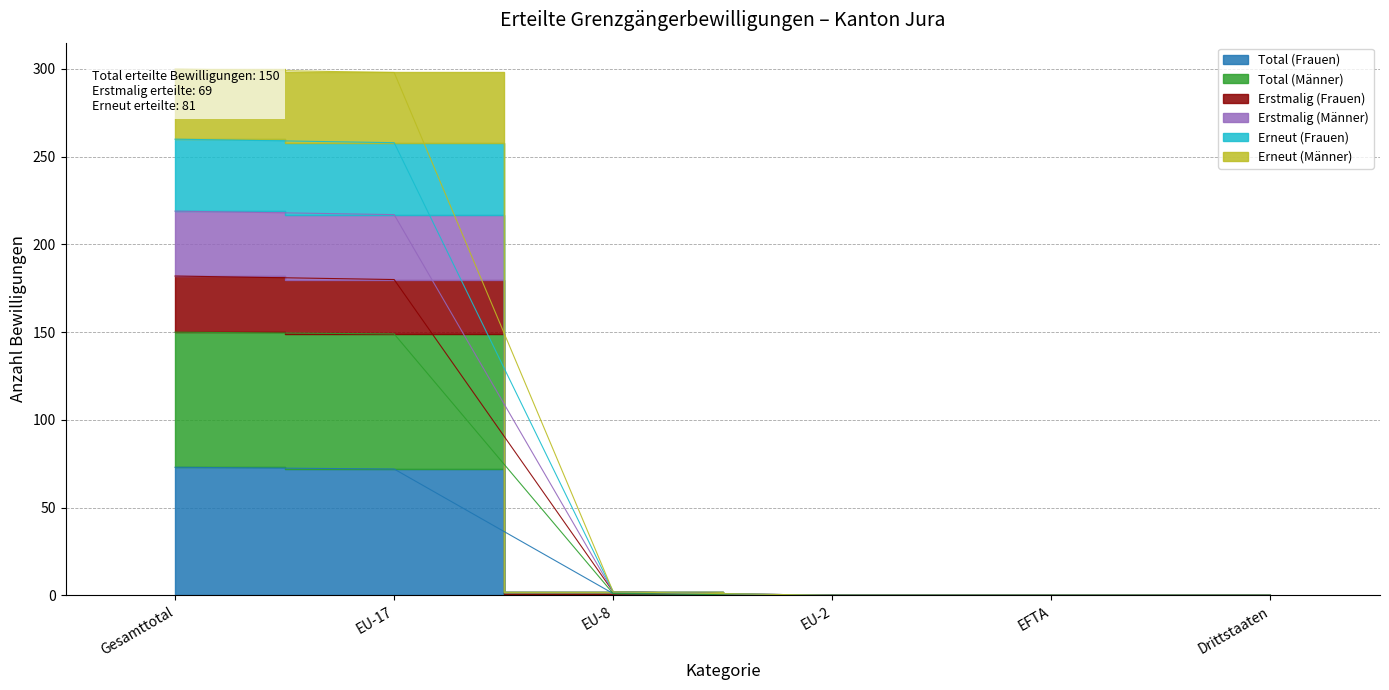

Does the chart display data point markers on the line(s)?

No